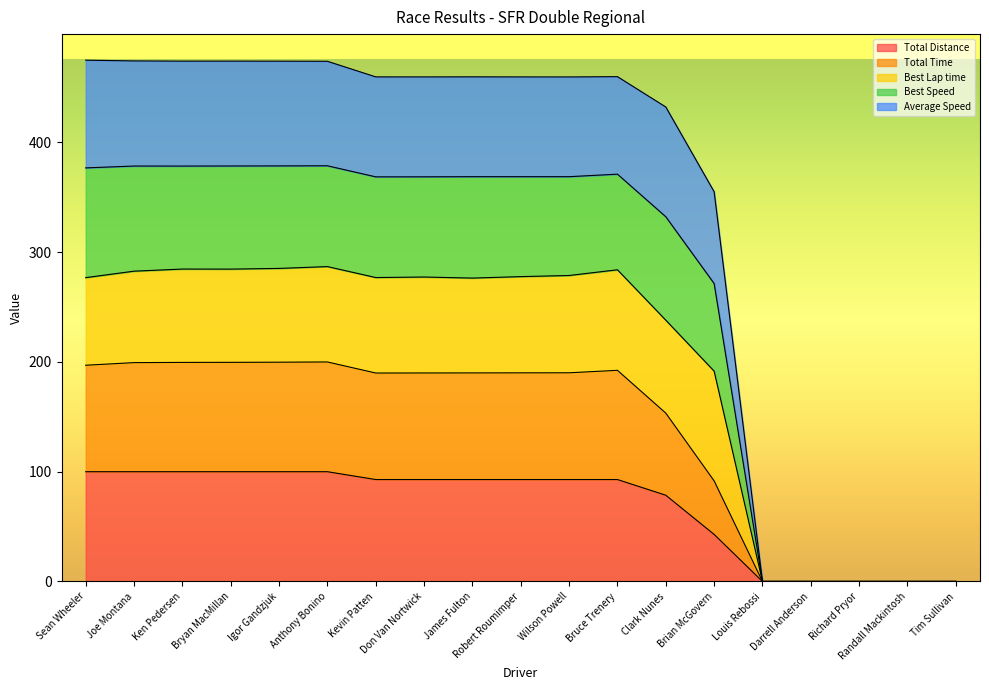

Read the Total Distance value at James Fulton.

92.9